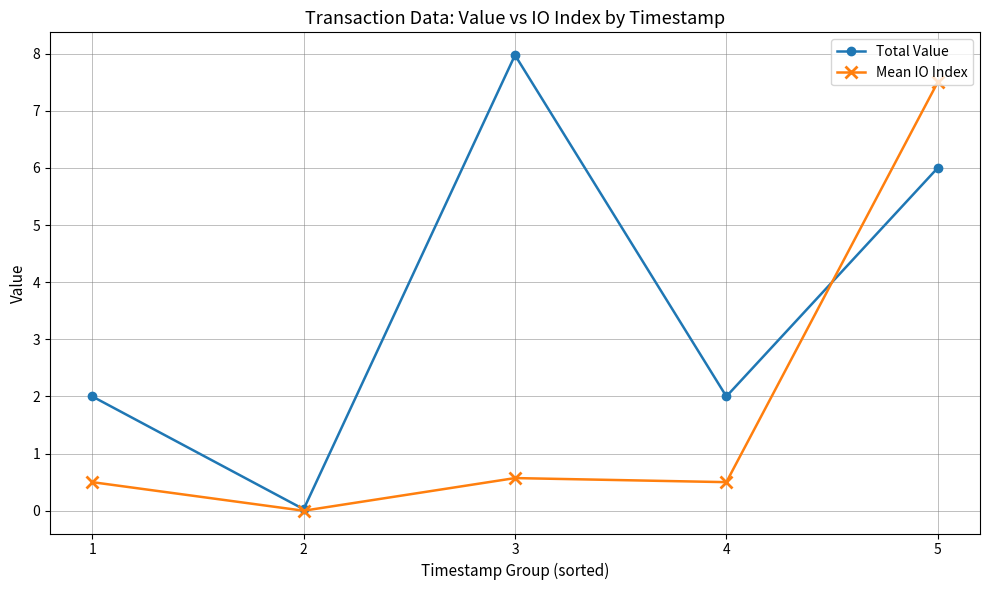

Between 2 and 5, which series saw the biggest shift?

Mean IO Index